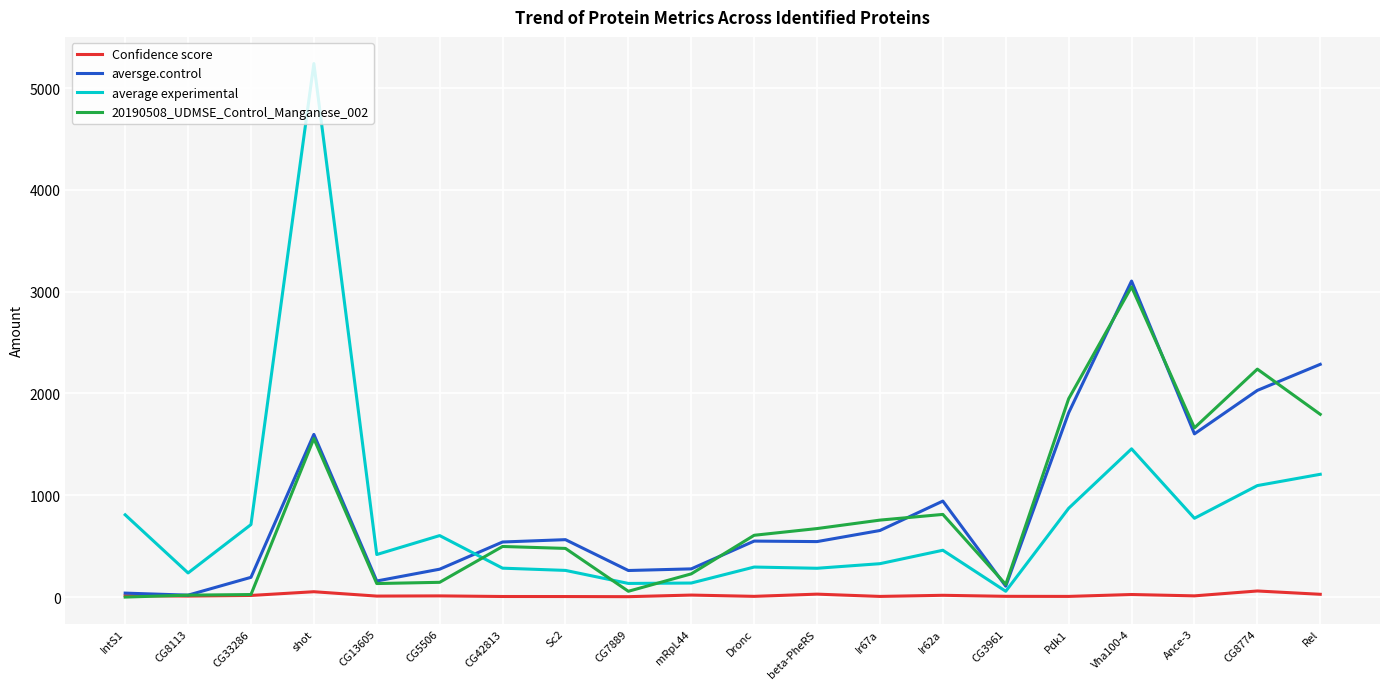

The value of 20190508_UDMSE_Control_Manganese_002 at Ance-3 is 1662.0. True or false?

True